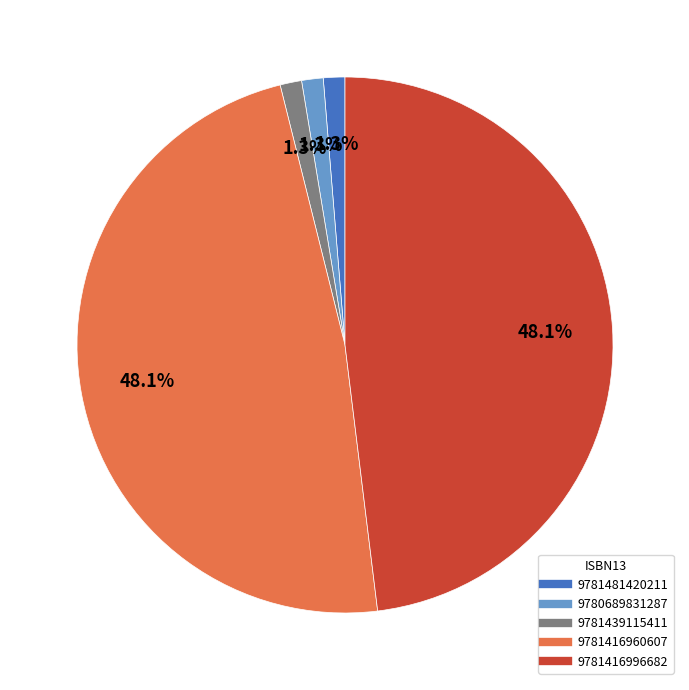

The 9781481420211 slice represents 14% of the pie. True or false?

False